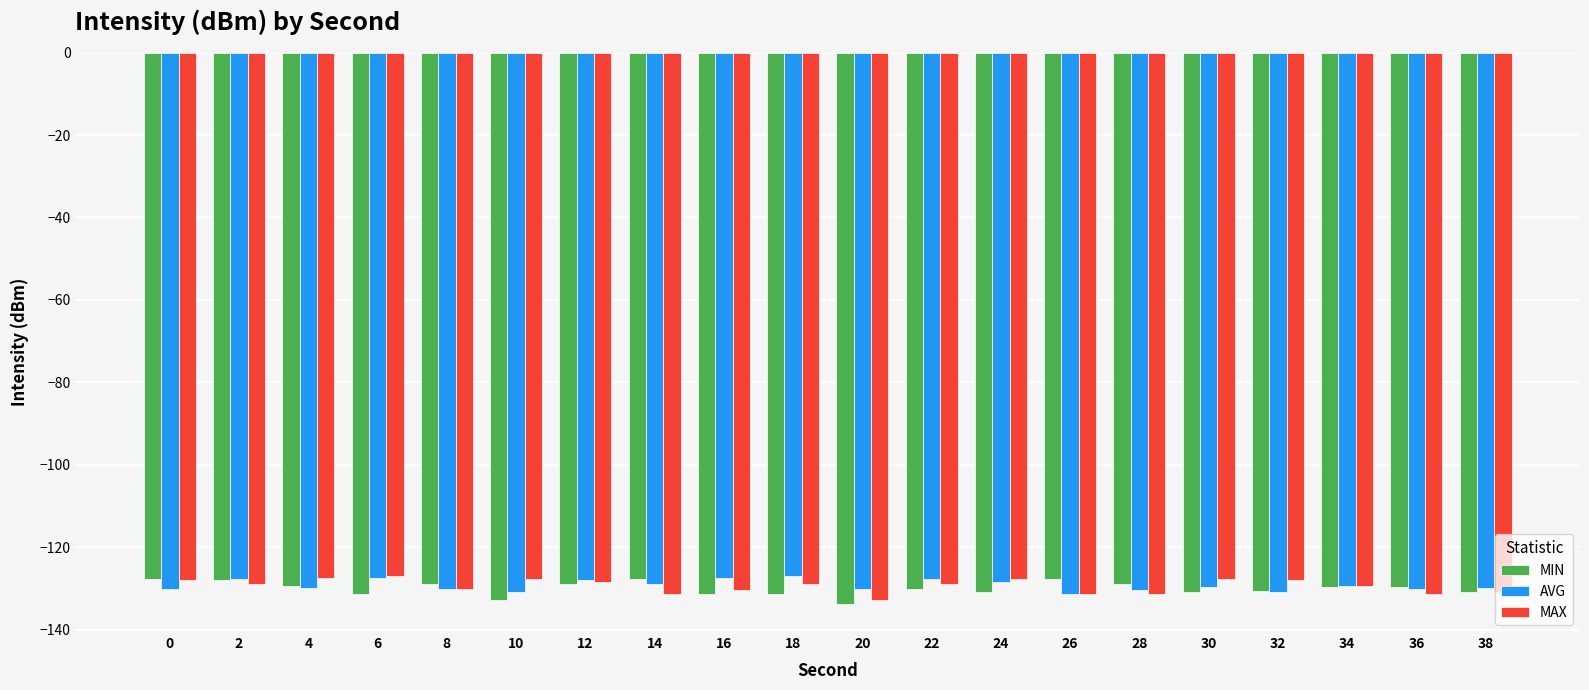

What is the greatest value displayed?

-127.1